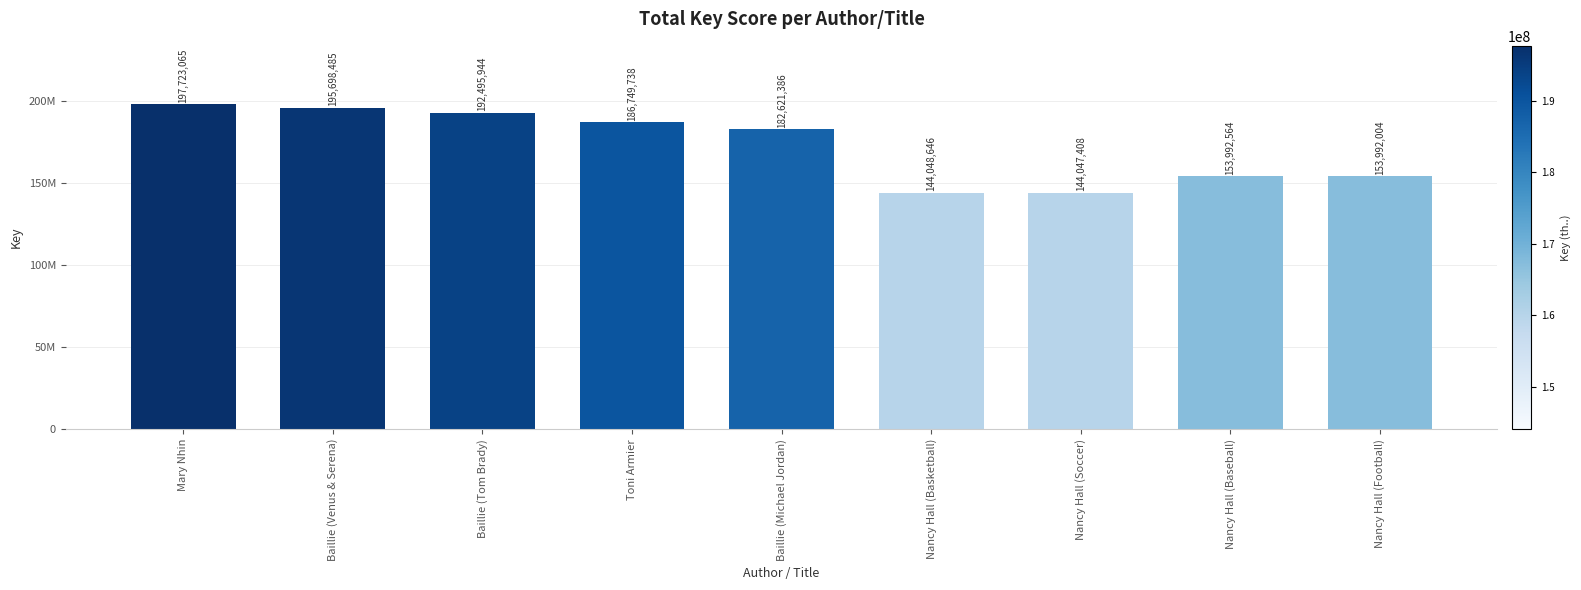

Is it true that the value at Mary Nhin is 346628957?

False